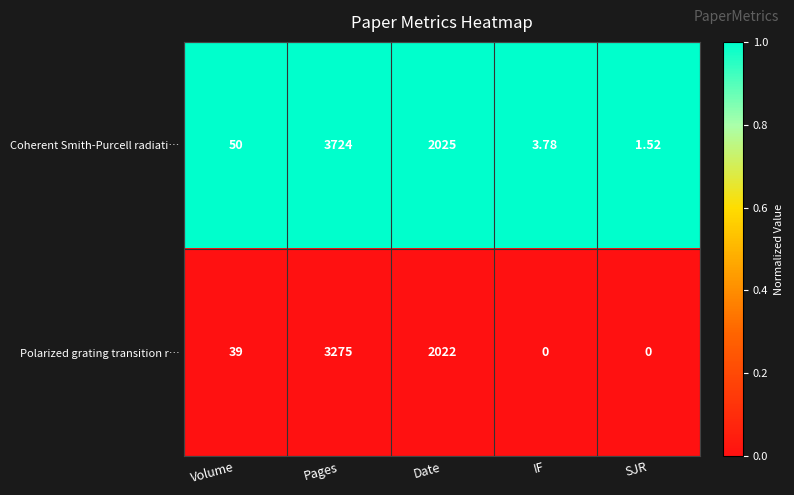

Which series has the largest total across all categories?

Coherent Smith-Purcell radiati…